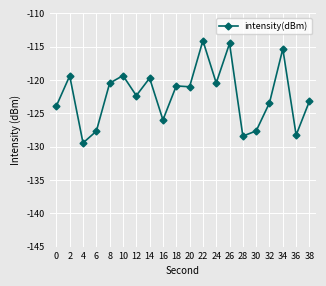

What is the change in value from 14 to 26?

+5.2